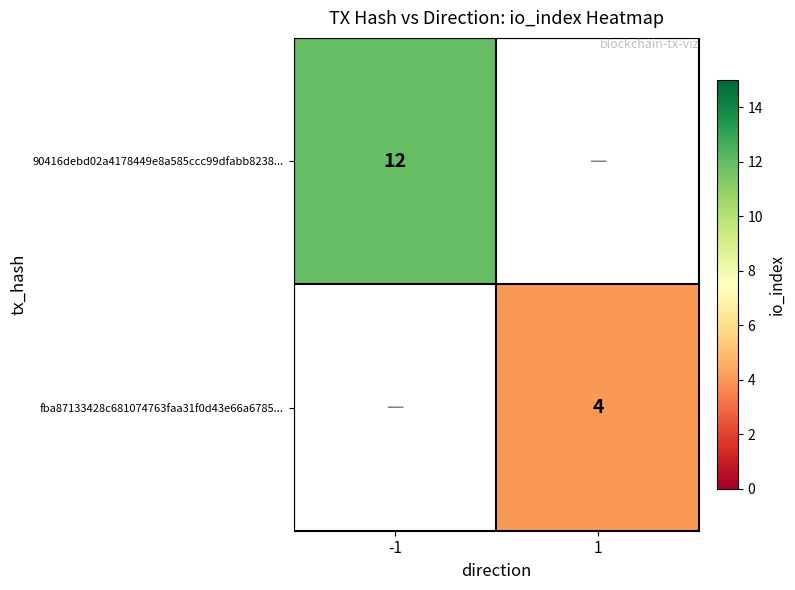

Is the value of fba87133428c681074763faa31f0d43e66a6785... at 1 greater than the value of 90416debd02a4178449e8a585ccc99dfabb8238... at -1?

No